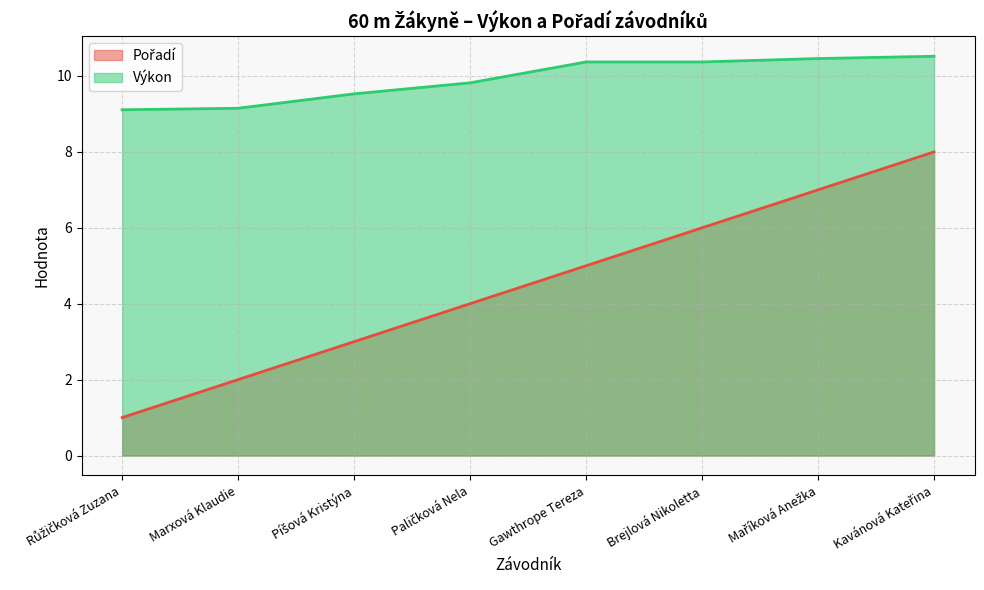

What position from the right is Paličková Nela?

5